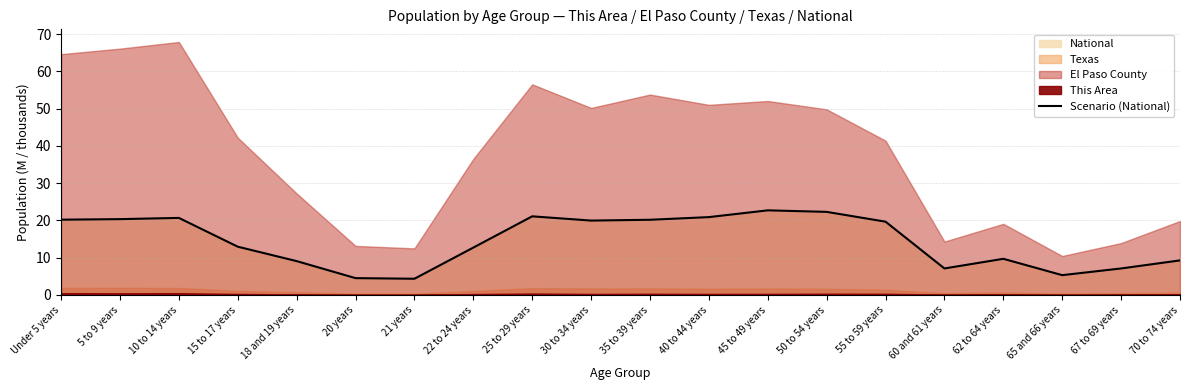

True or false: the data has more than 0 interior local peaks.

True